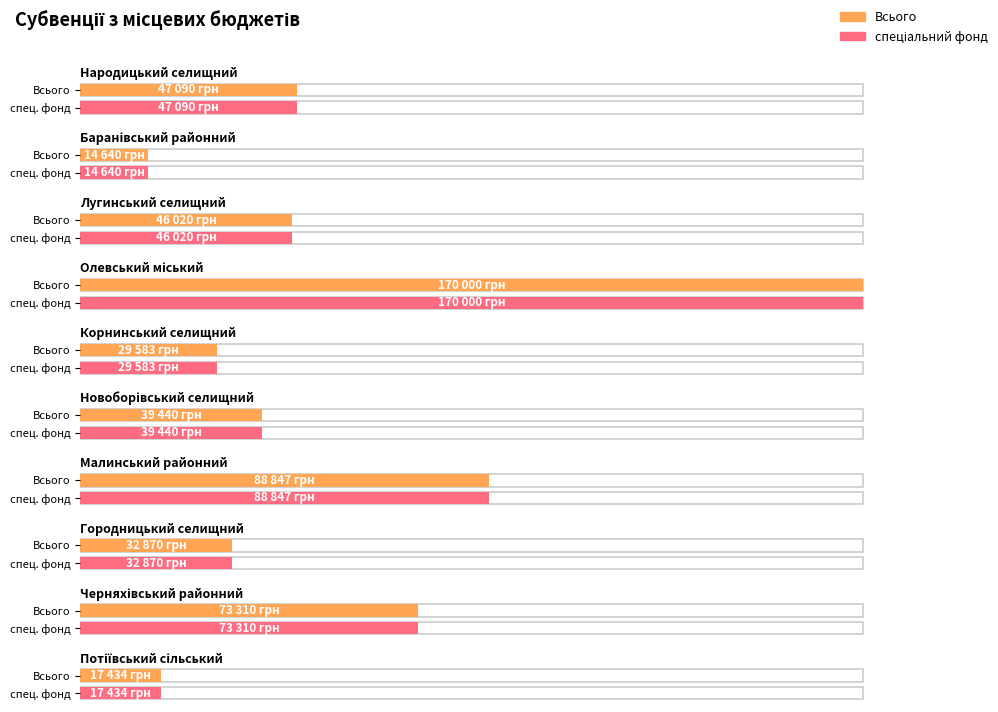

True or false: Всього has a value of 47090 at Народицький селищний.

True